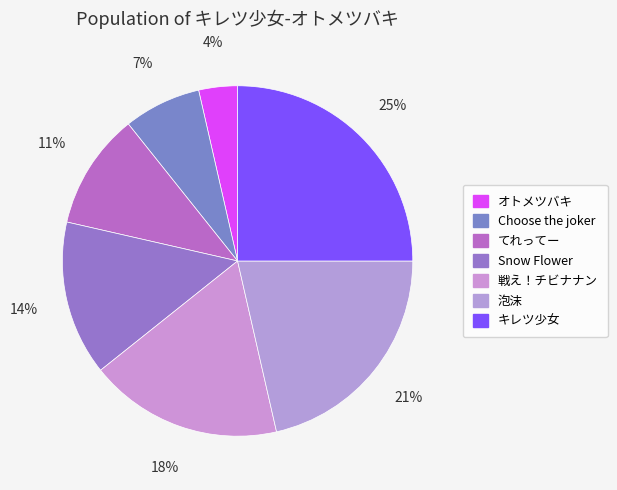

To the nearest percent, what percentage of the pie is 泡沫?

21%